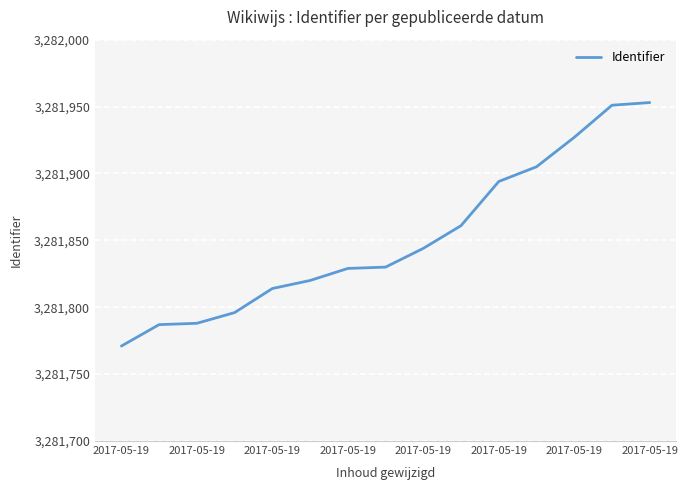

What is the greatest value displayed?

3281953